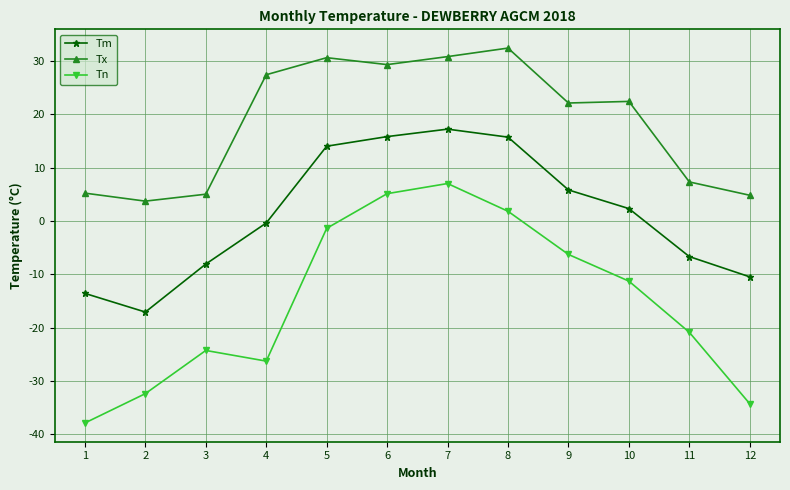

At which category is the sum across all series the highest?

7